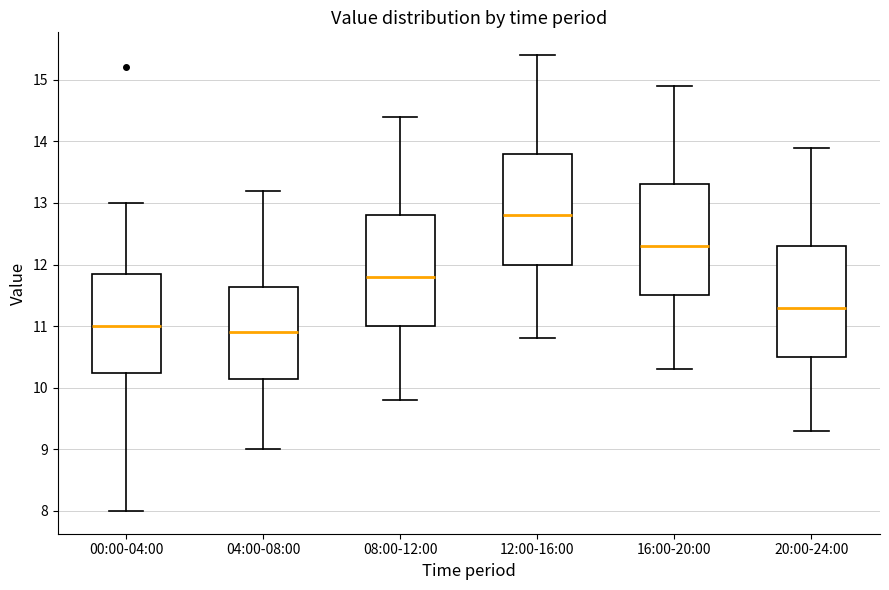

Reading left to right, transcribe this box plot: for each box, give where its median line is, the range the box spans, and where its two whiskers end, as read against the y-axis. The values are not printed on the chart, so give them approximately, as read against the axis.

00:00-04:00: median 11.0, box 10.2 to 11.9, whiskers 8.0 to 13.0
04:00-08:00: median 10.9, box 10.2 to 11.6, whiskers 9.0 to 13.2
08:00-12:00: median 11.8, box 11.0 to 12.8, whiskers 9.8 to 14.4
12:00-16:00: median 12.8, box 12.0 to 13.8, whiskers 10.8 to 15.4
16:00-20:00: median 12.3, box 11.5 to 13.3, whiskers 10.3 to 14.9
20:00-24:00: median 11.3, box 10.5 to 12.3, whiskers 9.3 to 13.9